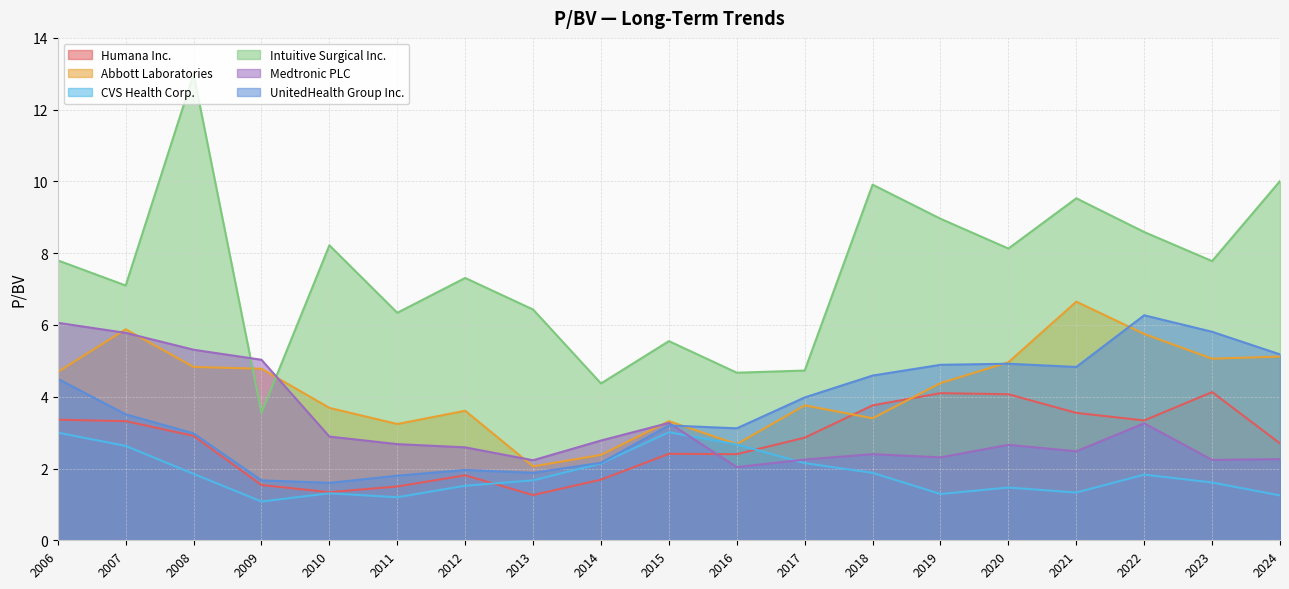

The value of Intuitive Surgical Inc. at 2006 is 7.8. True or false?

True